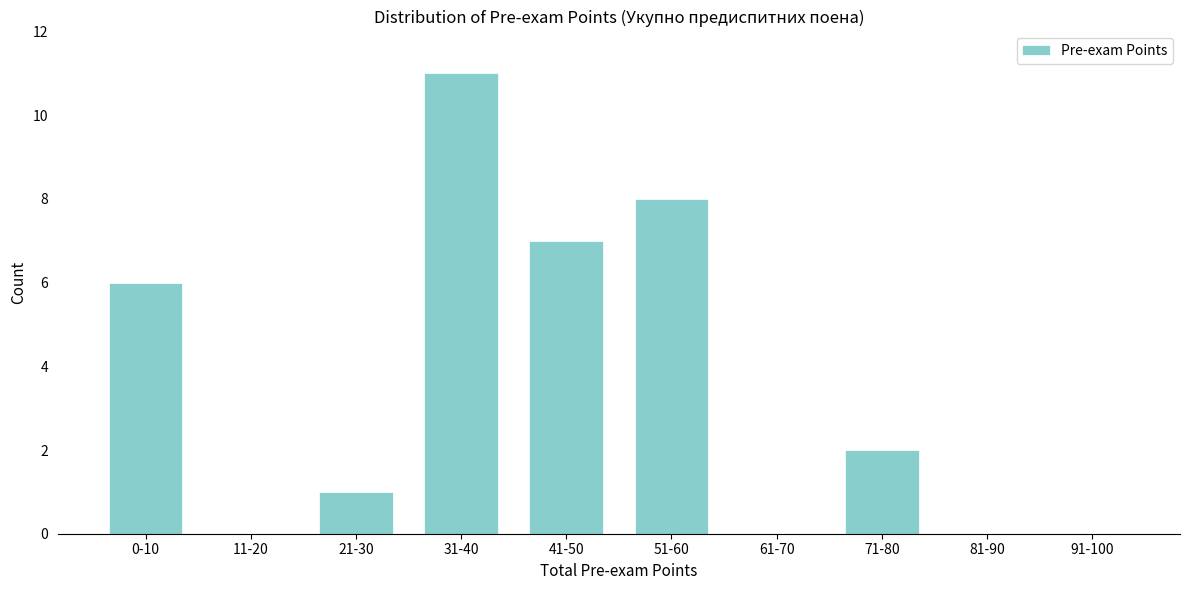

Reading left to right, transcribe all the data shown in this chart.

0-10=6	11-20=0	21-30=1	31-40=11	41-50=7	51-60=8	61-70=0	71-80=2	81-90=0	91-100=0